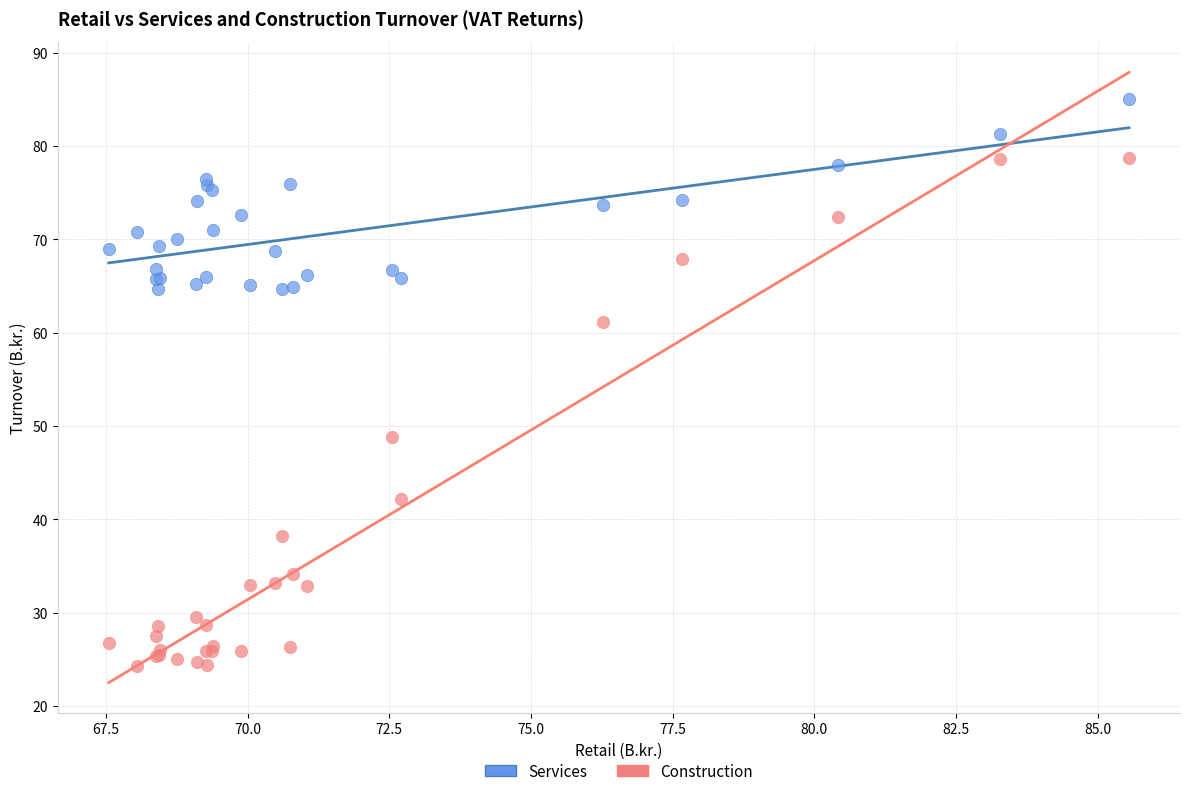

Which series has the largest Y range (max minus min)?

Construction